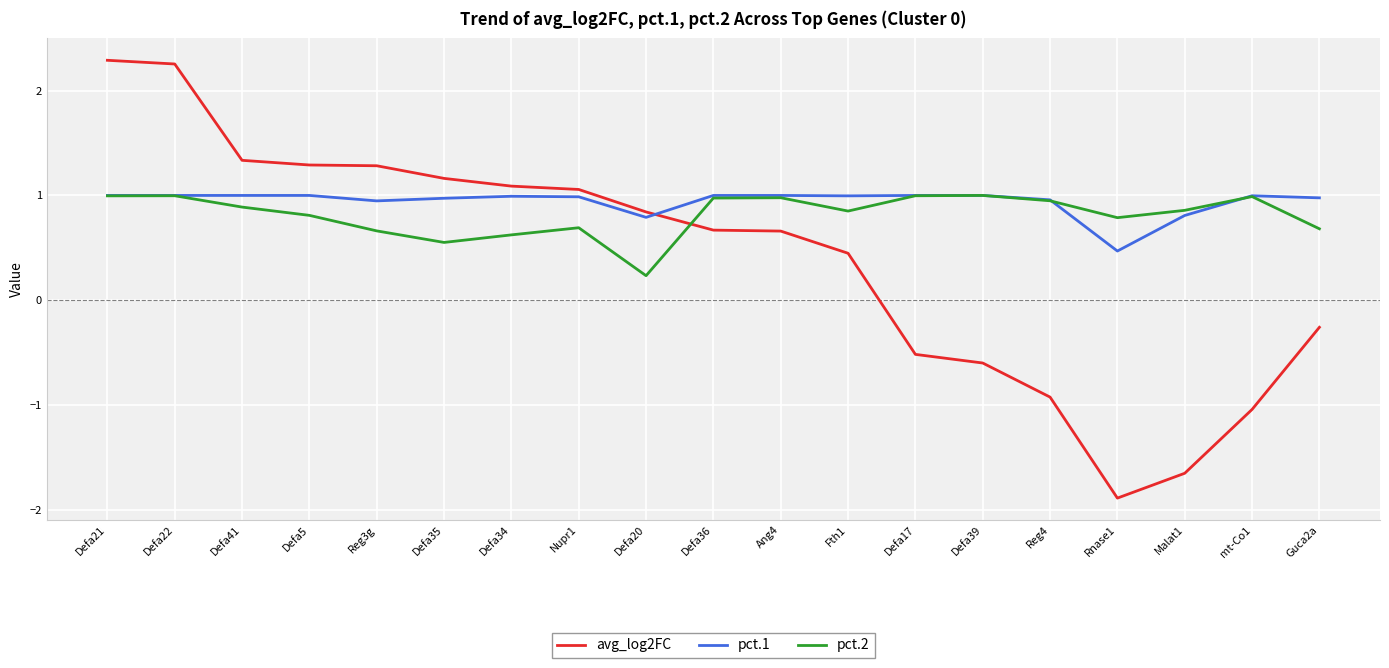

What are all the series names shown in the legend?

avg_log2FC, pct.1, pct.2